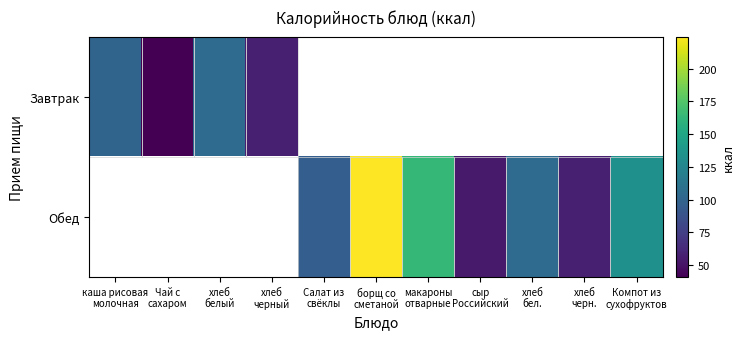

Rank the series by their maximum value, from highest to lowest.

Завтрак, Обед